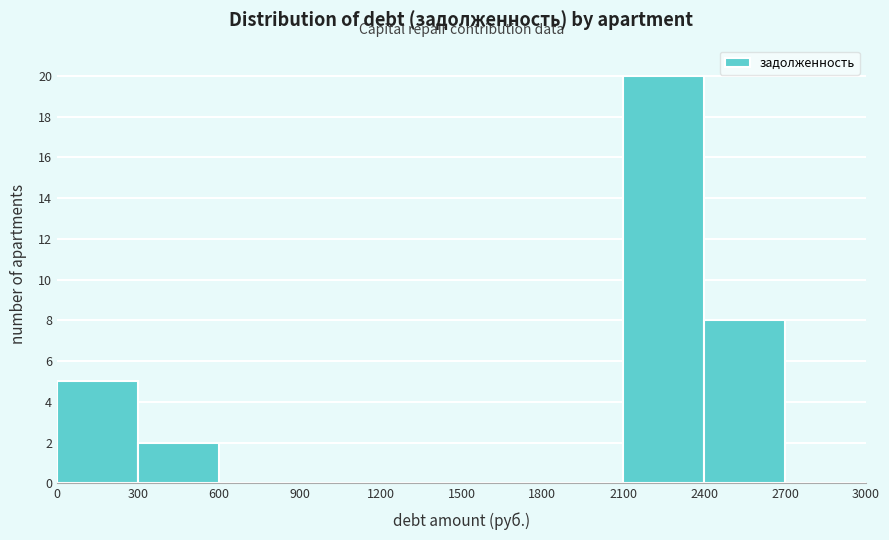

Reading left to right, transcribe this chart: for each bar, give the range it covers on the x-axis and its height. The values are not printed on the chart, so give them approximately, as read against the axis.

0 to 300: 5
300 to 600: 2
600 to 900: 0
900 to 1200: 0
1200 to 1500: 0
1500 to 1800: 0
1800 to 2100: 0
2100 to 2400: 20
2400 to 2700: 8
2700 to 3000: 0